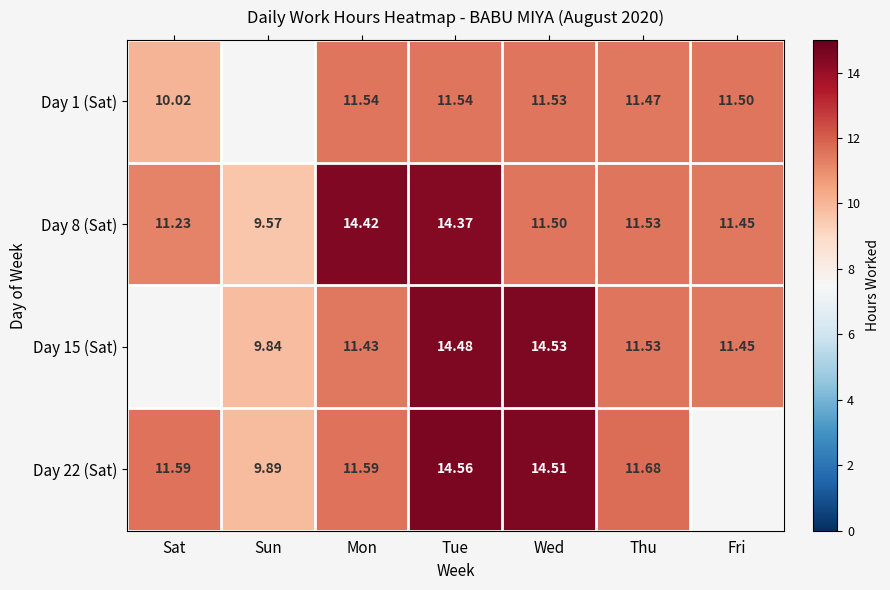

Is the value of Day 8 (Sat) at Sat greater than the value of Day 1 (Sat) at Wed?

No